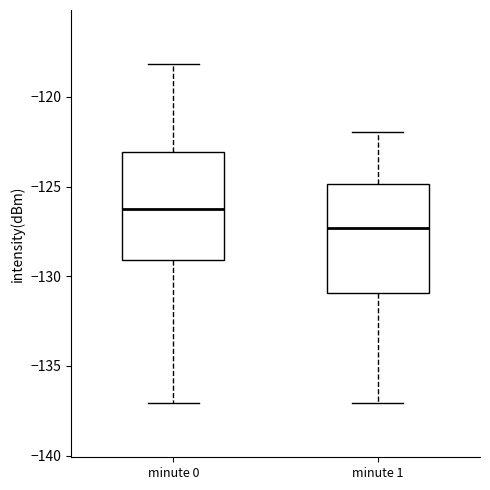

Reading left to right, transcribe this box plot: for each box, give where its median line is, the range the box spans, and where its two whiskers end, as read against the y-axis. The values are not printed on the chart, so give them approximately, as read against the axis.

minute 0: median -126.0, box -129.0 to -123.0, whiskers -137.0 to -118.0
minute 1: median -127.5, box -131.0 to -125.0, whiskers -137.0 to -122.0